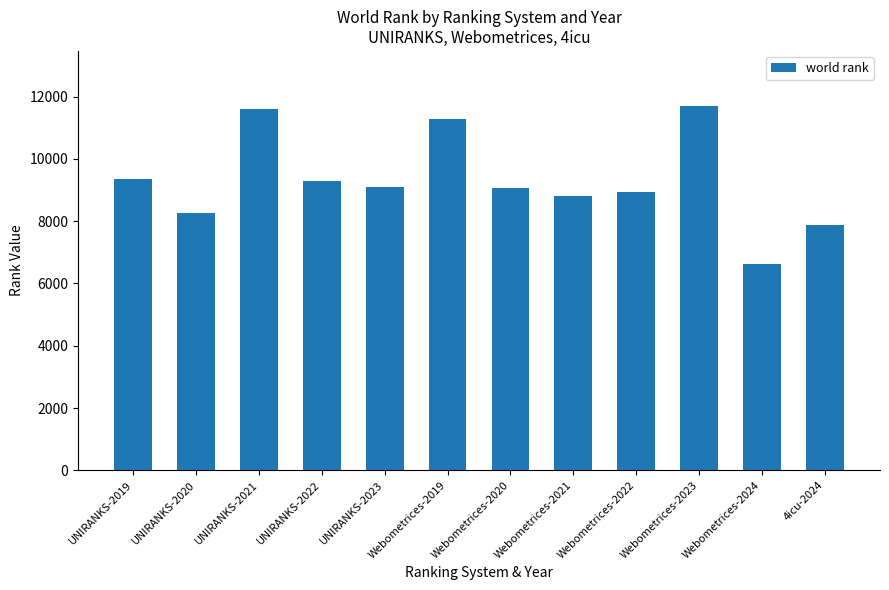

Is it true that the value at UNIRANKS-2022 is 3465?

False